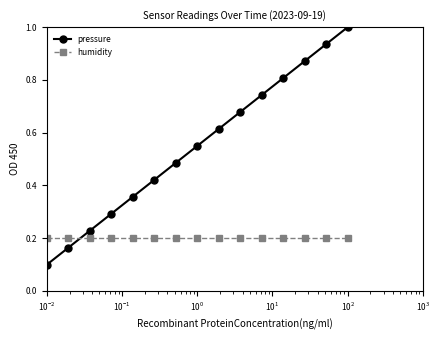

What are all the series names shown in the legend?

pressure, humidity